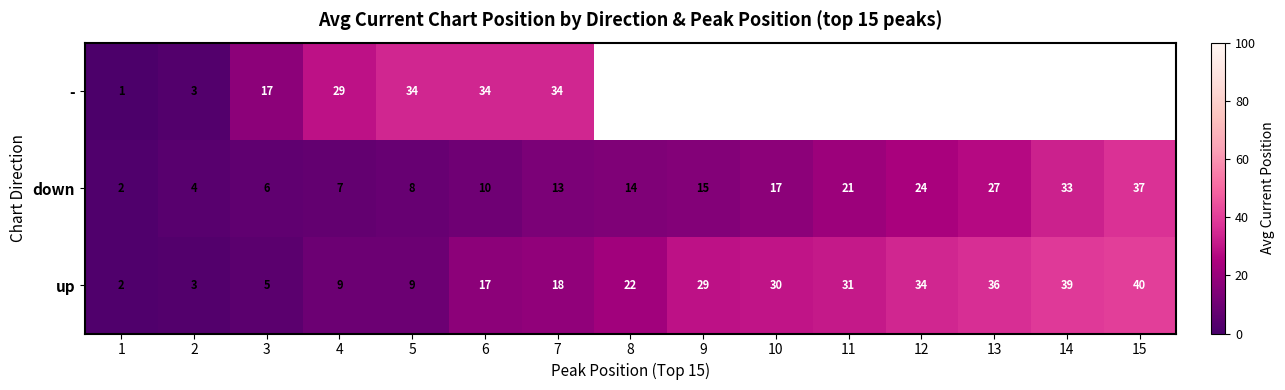

What is the spread (max minus min) of values at 7?

21